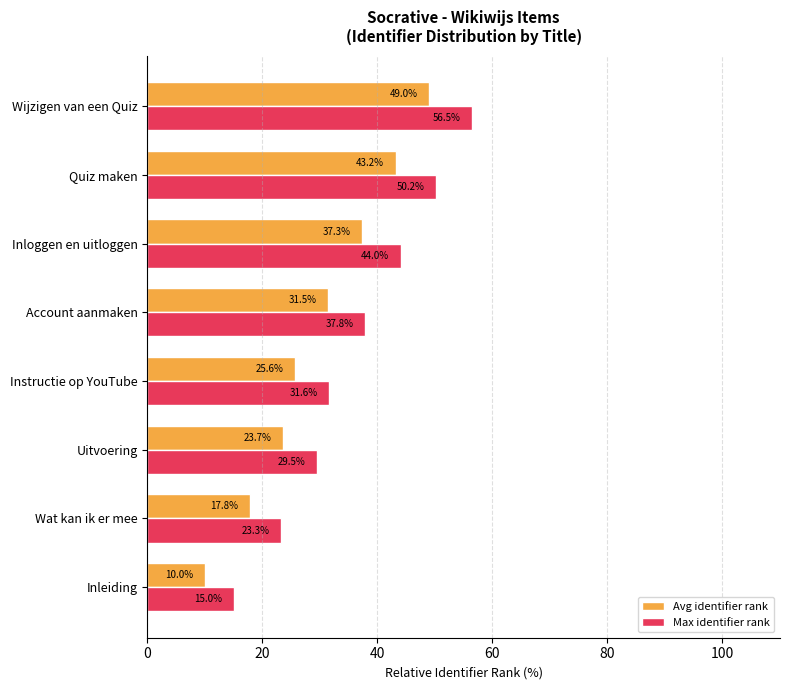

What is the total value across all series at Instructie op YouTube?

57.2